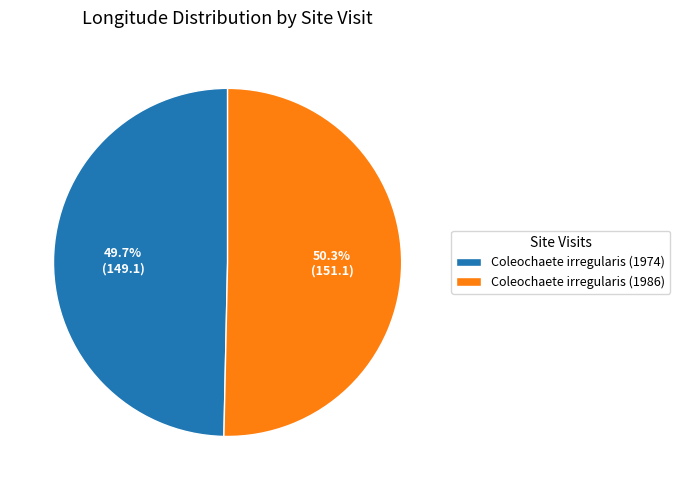

Count the number of slices in the pie.

2